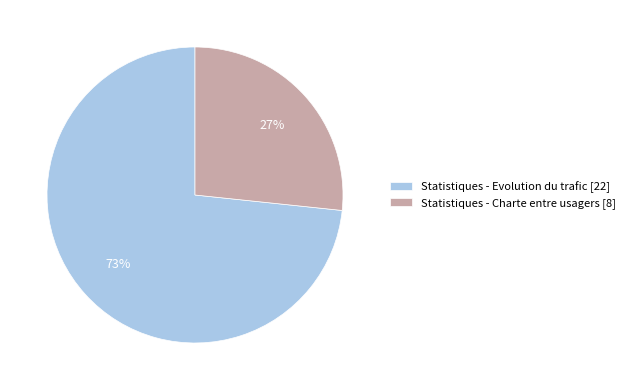

Is it true that Statistiques - Charte entre usagers is 27% of the pie?

True